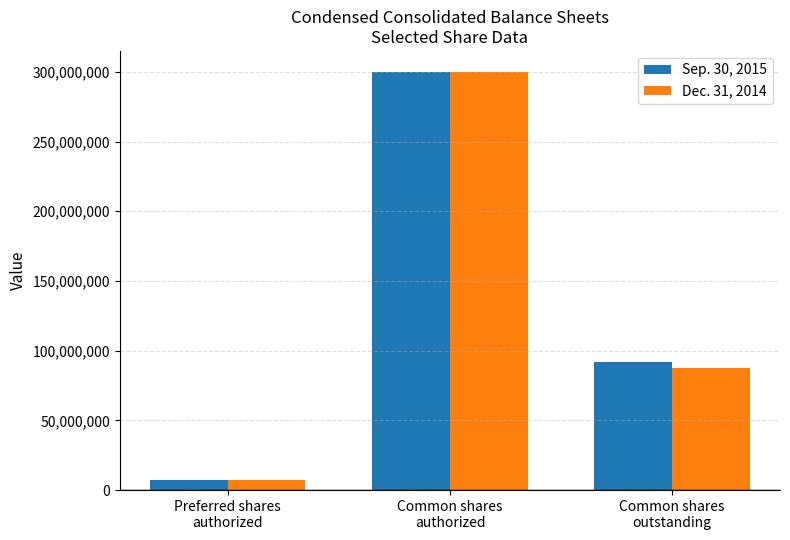

True or false: Sep. 30, 2015 has a value of 7000000 at Preferred shares
authorized.

True